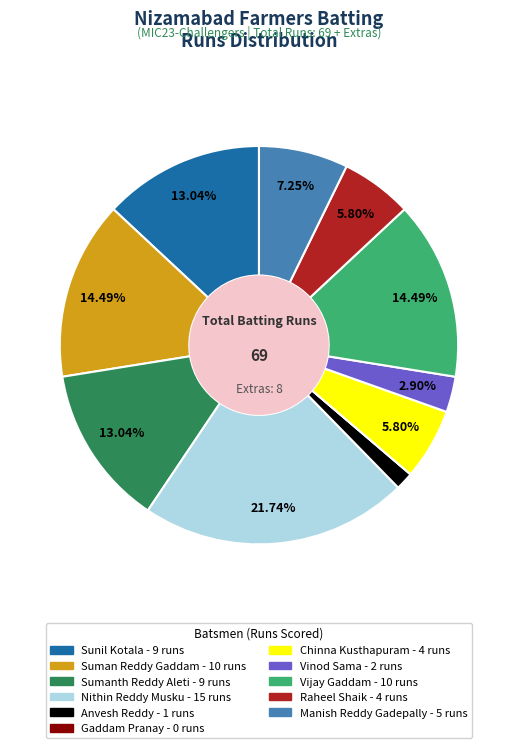

Does Raheel Shaik represent more than half of the total?

No